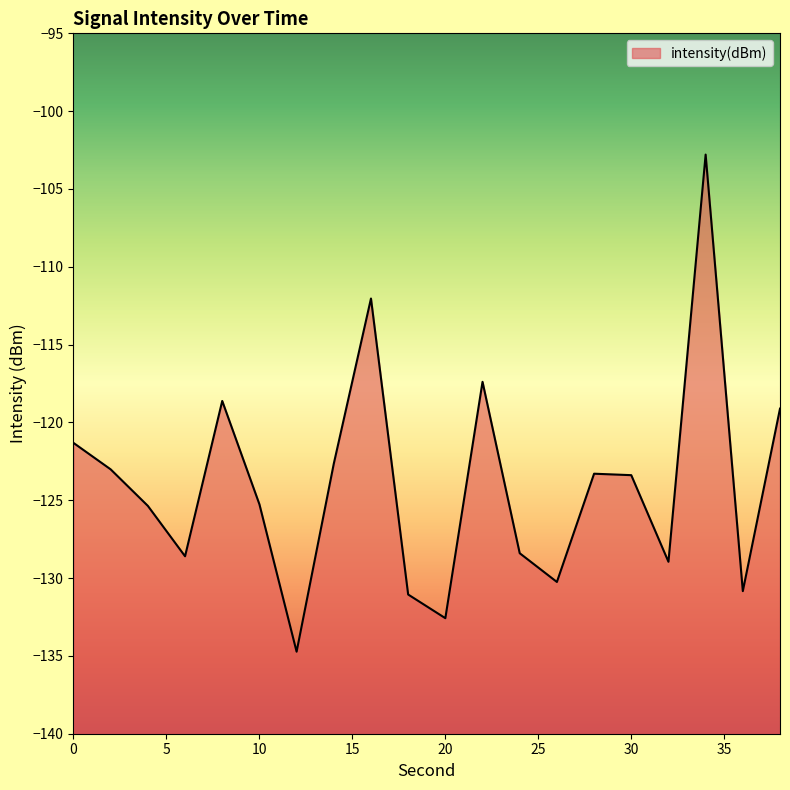

What is the minimum value shown in the chart?

-134.7